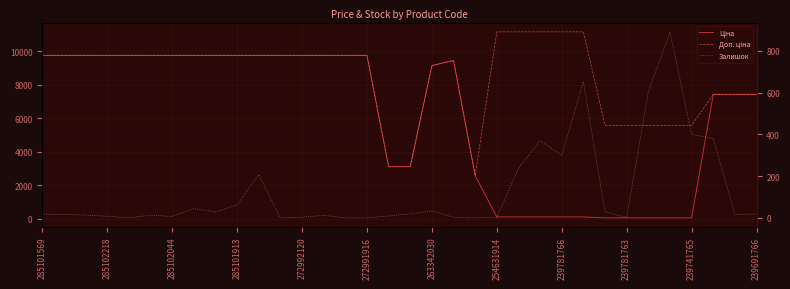

What is the difference between the Залишок values at 19 and 285102218?

13.0